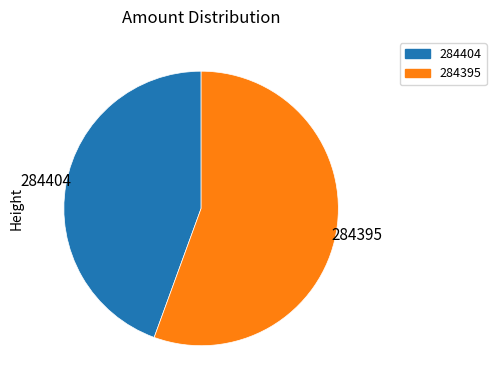

Which category accounts for the majority?

284395